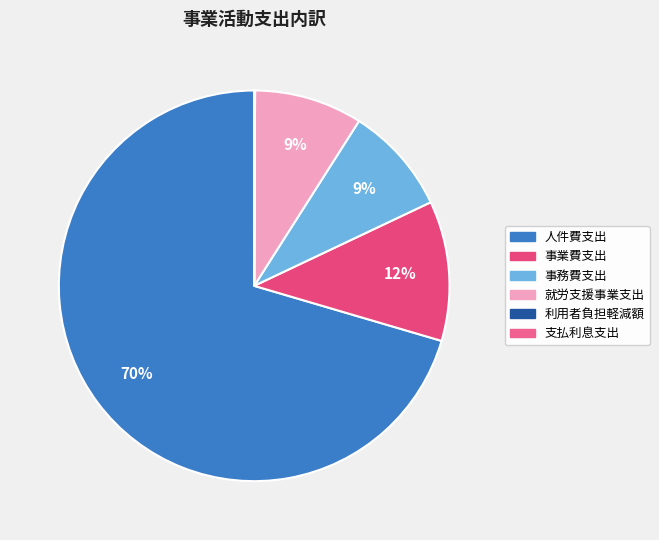

To the nearest percent, what is the combined percentage of 人件費支出 and 事業費支出?

82%